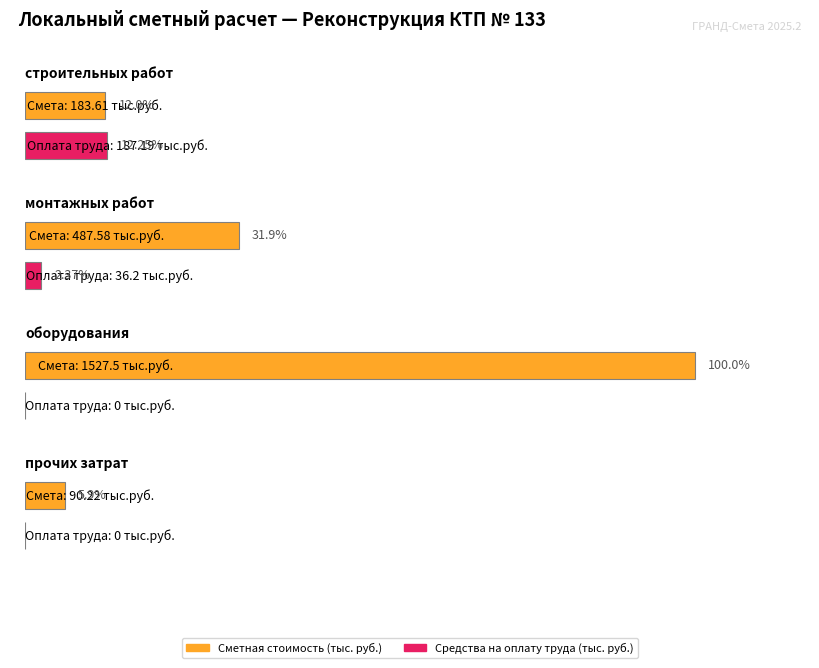

What are all the series names shown in the legend?

Сметная стоимость (тыс. руб.), Средства на оплату труда (тыс. руб.)